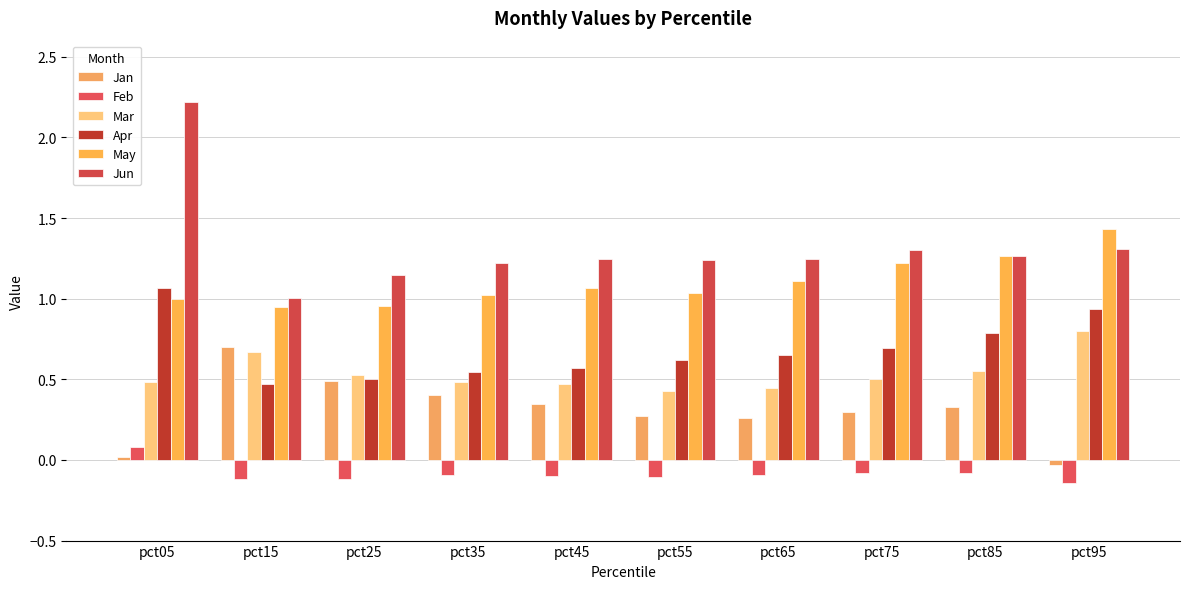

How many bars are there in total?

60